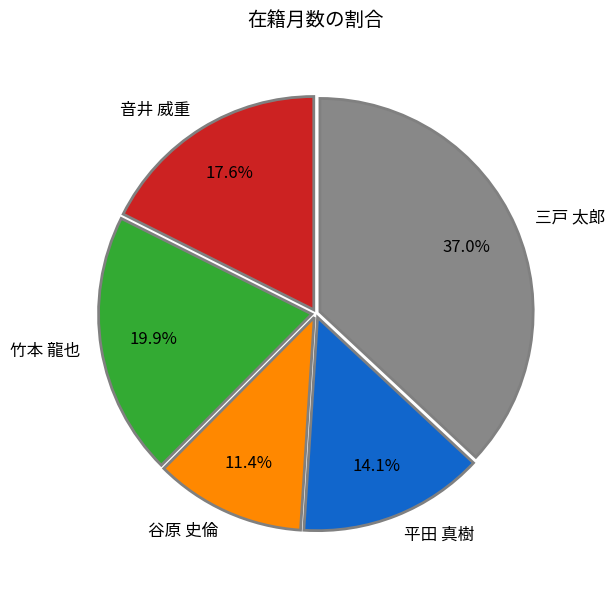

What portion of the pie excludes 音井 威重?

82.4%